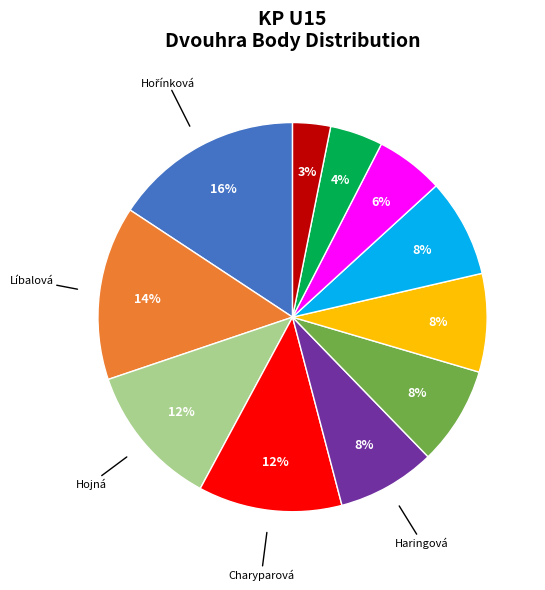

To the nearest percent, what is the average slice percentage?

9%